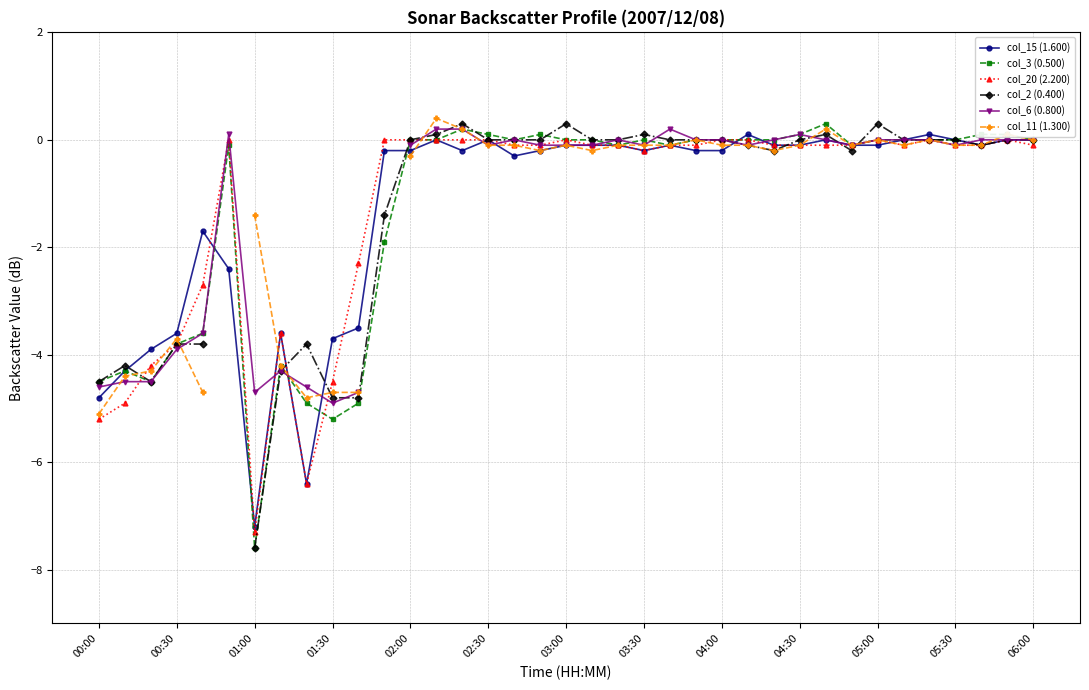

How many values in the col_11 (1.300) series are below 0?

27